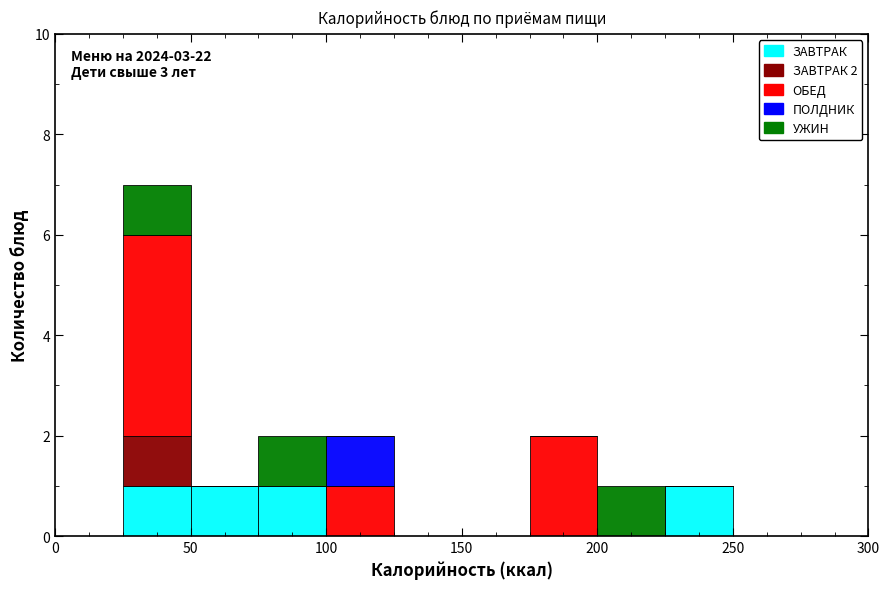

Which range on the x-axis has the tallest stacked bar (by total height)?

25 to 50